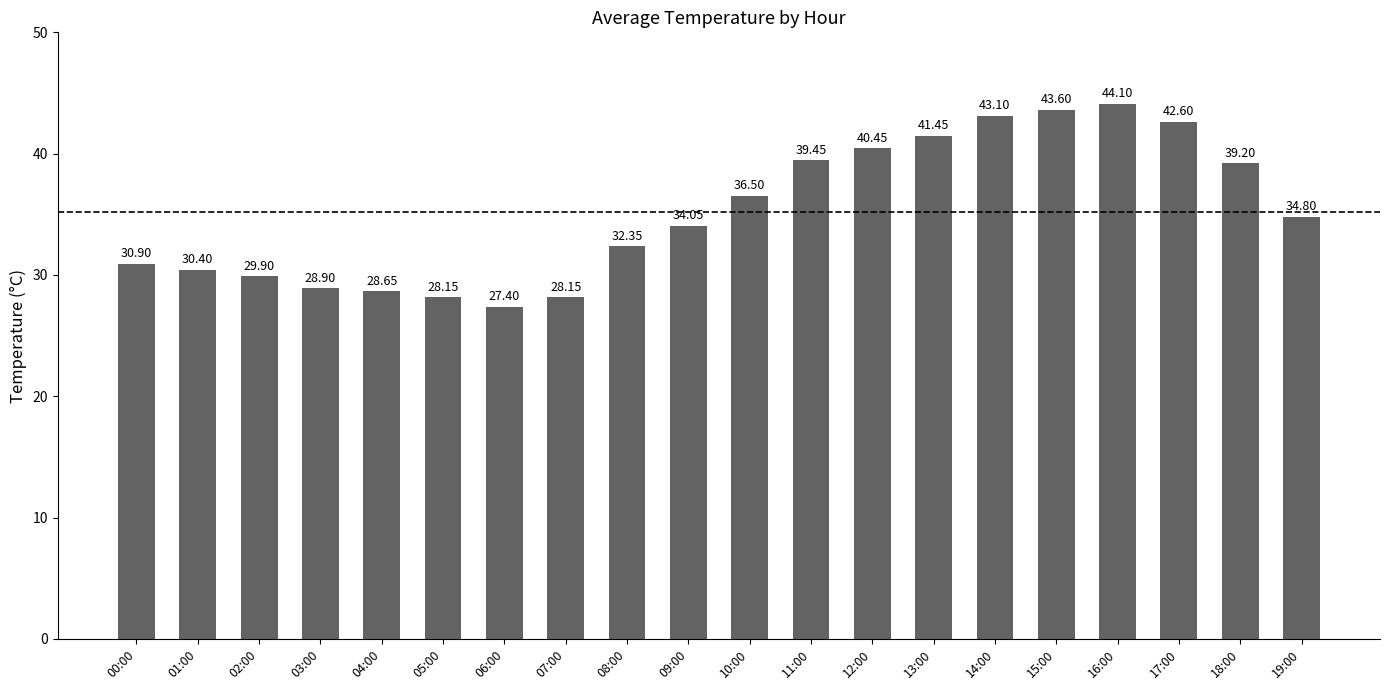

Between 10:00 and 16:00, which is larger?

16:00